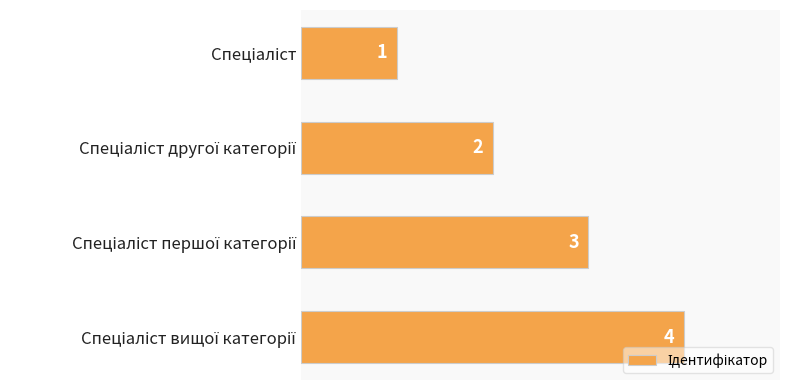

What is the value of the 4th bar from the top?

4